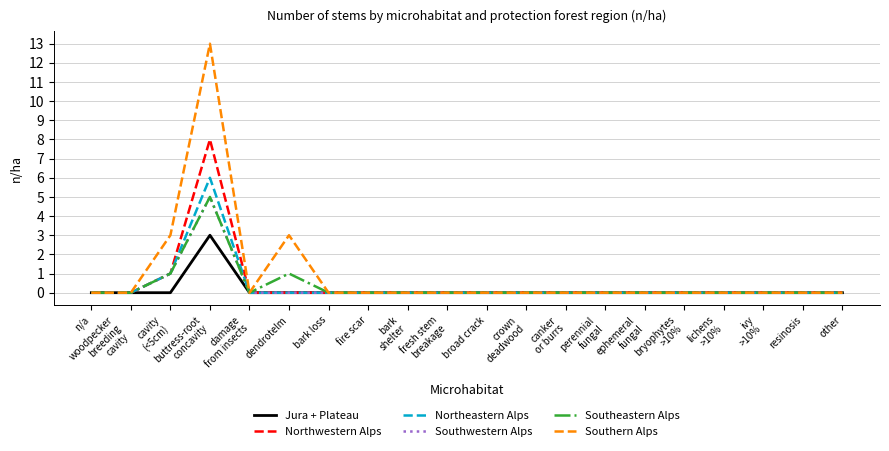

Is this an area chart (filled region under the line)?

No